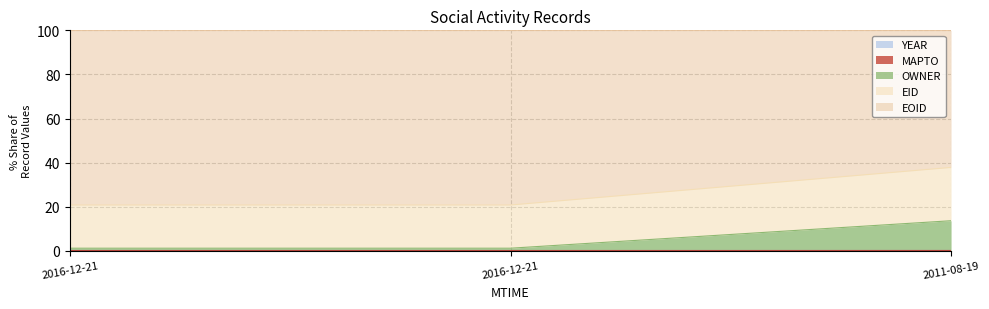

Does the chart display data point markers on the line(s)?

No